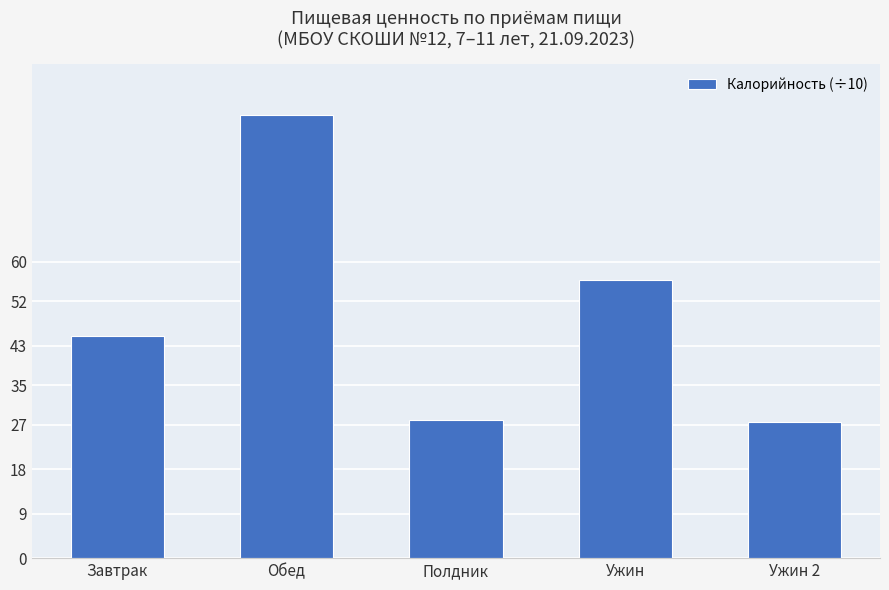

Where is the data nearest to the value 58?

Ужин